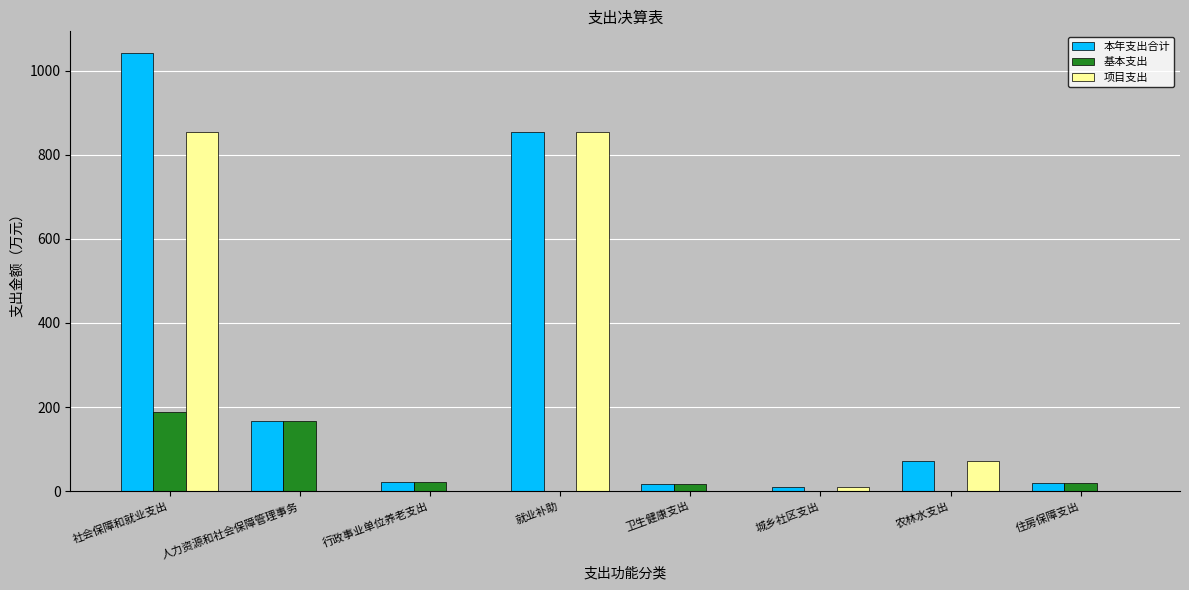

At which category is the sum across all series the highest?

社会保障和就业支出